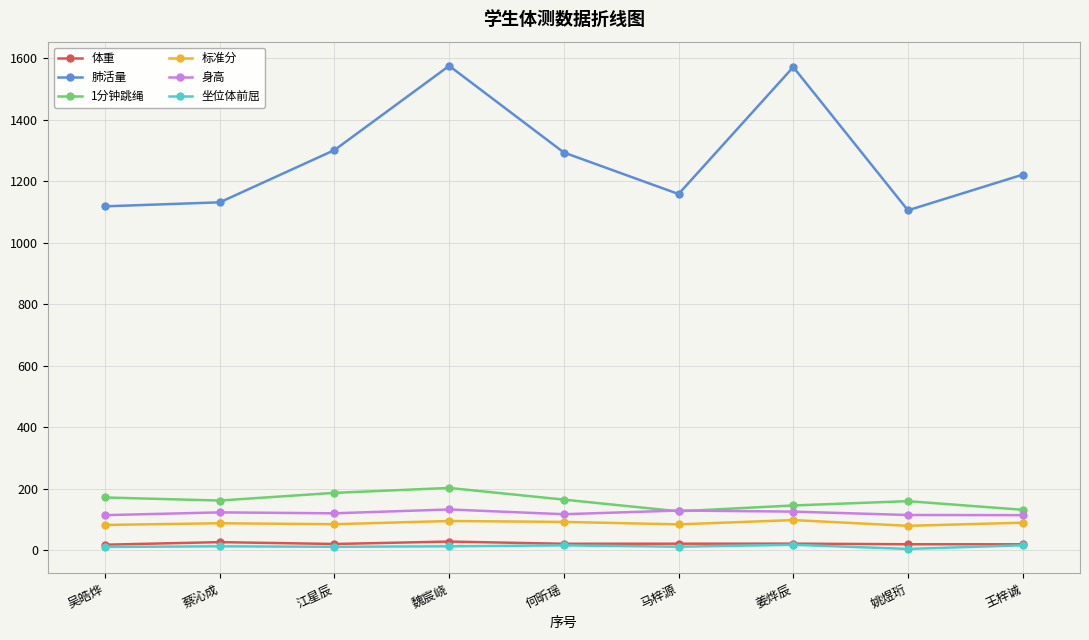

What is the approximate value of 身高 at 姚煜珩?

115.0